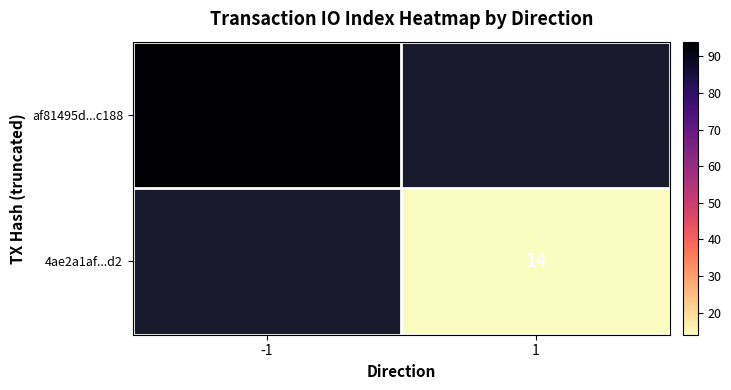

The 4ae2a1af...d2 series shows 6.2 at 1. True or false?

False